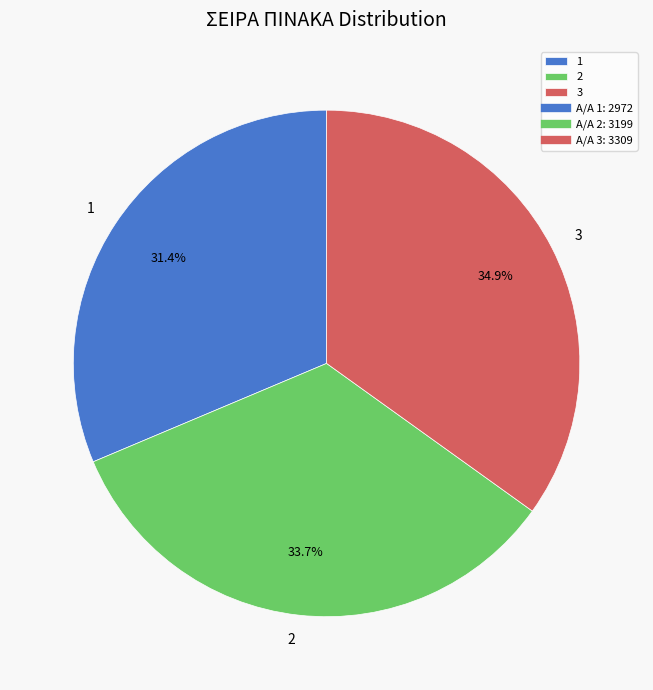

Which has a higher value, 2 or 3?

3